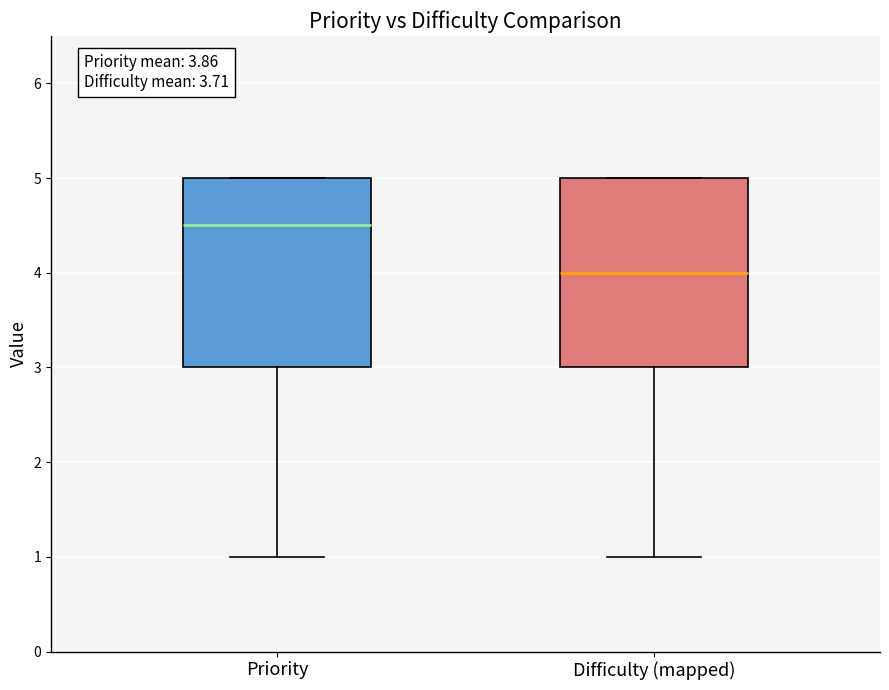

Which box has the highest median line?

Priority